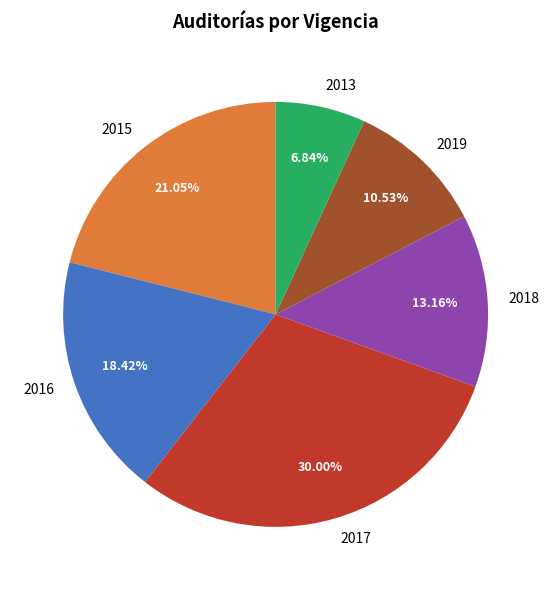

To the nearest percent, what is the combined percentage of 2015 and 2019?

32%